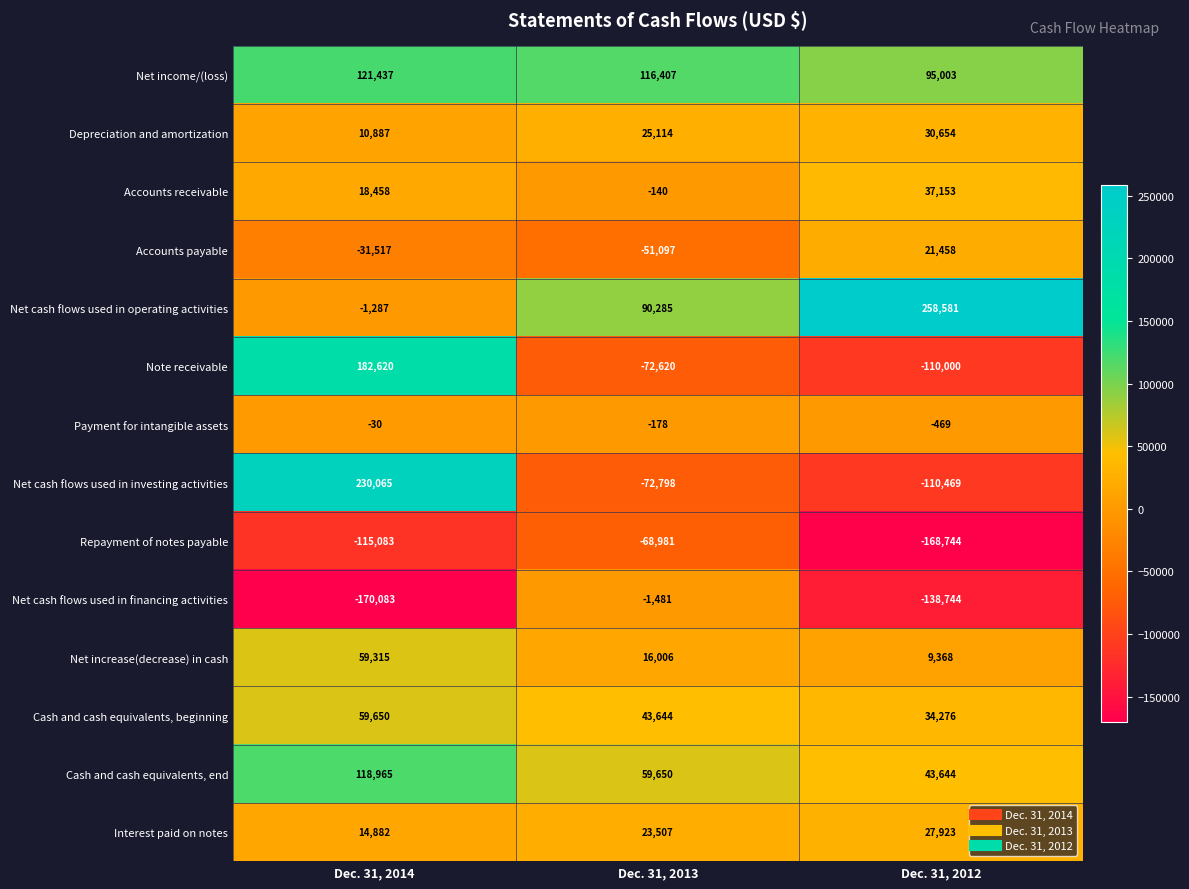

What is the difference between the maximum and minimum values in the Net income/(loss) series?

26434